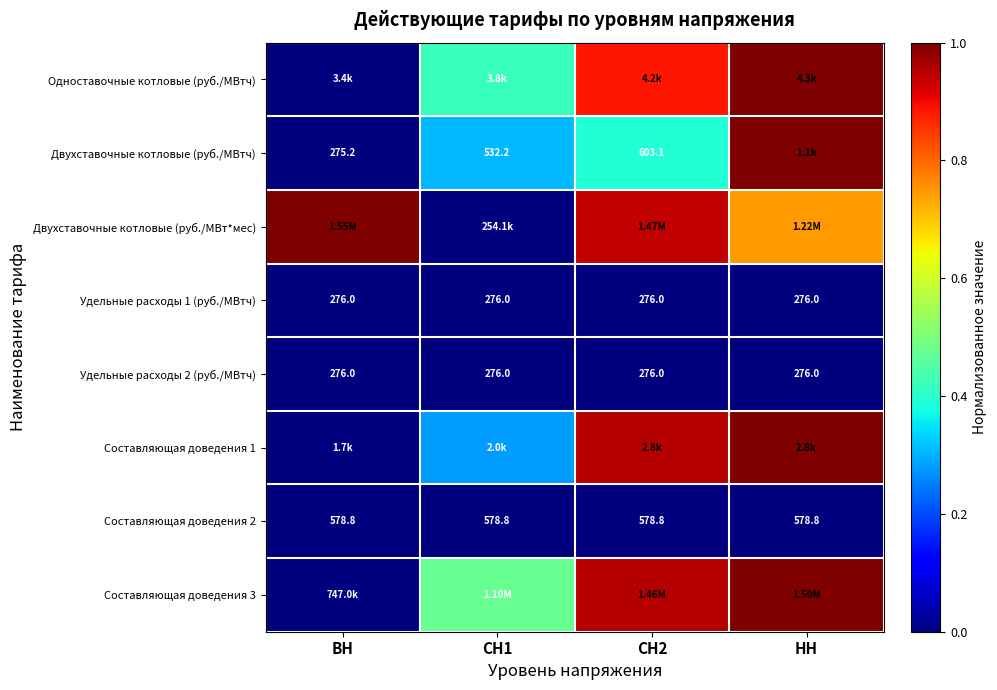

Read the Составляющая доведения 3 value at СН2.

1.0